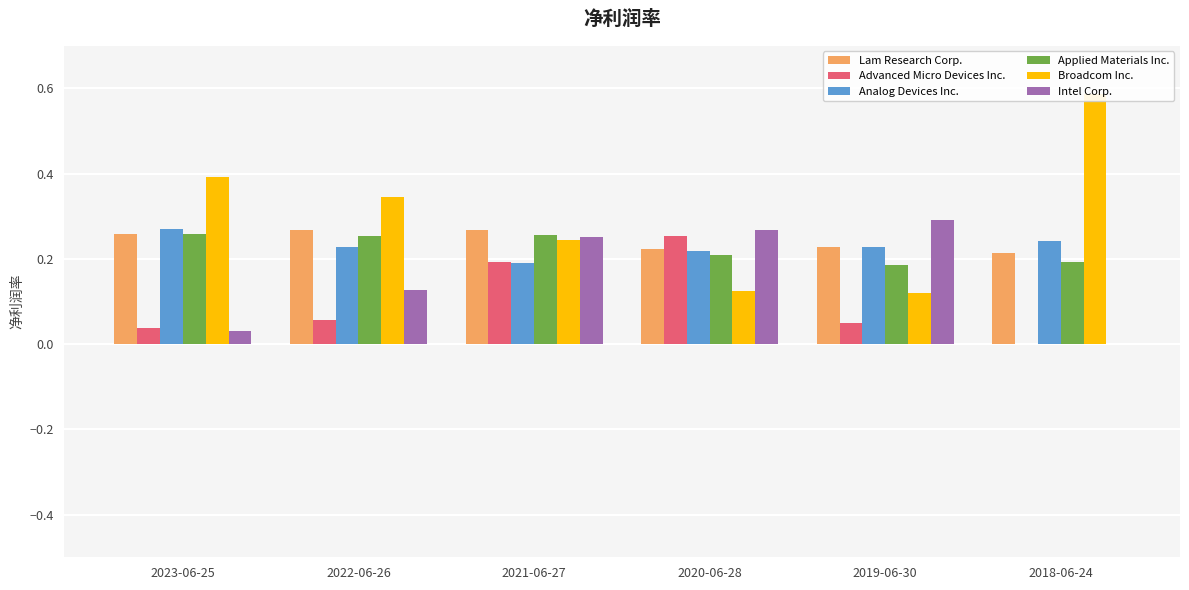

List the labels in order of Intel Corp. value, largest first.

2019-06-30, 2020-06-28, 2021-06-27, 2022-06-26, 2023-06-25, 2018-06-24